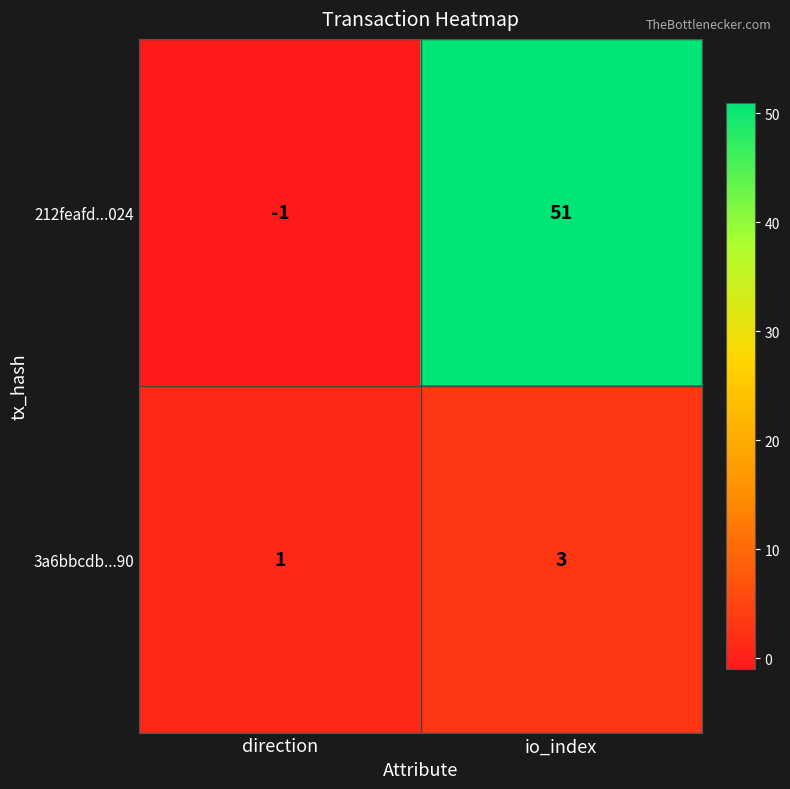

What is the sum of all 3a6bbcdb...90 values?

4